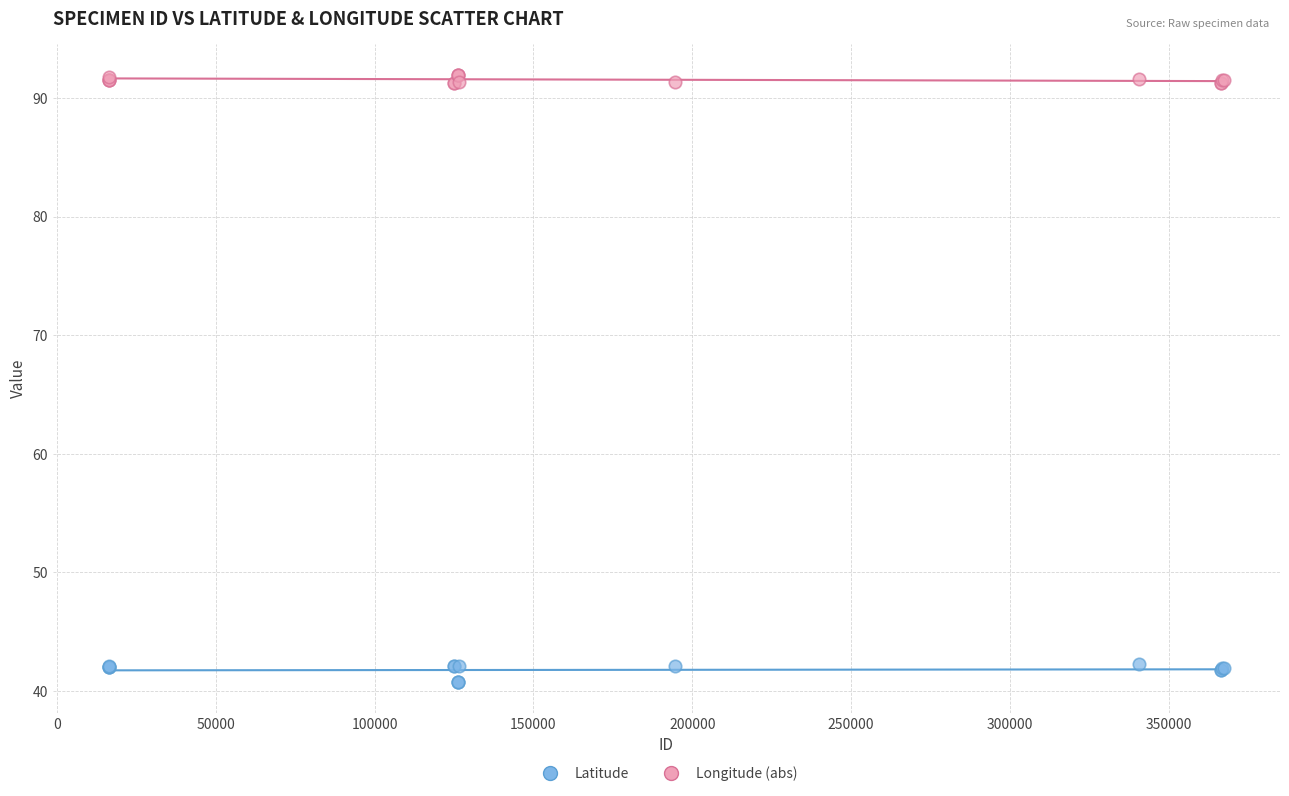

What is the X range (max minus min) for the scatter plot?

351328.0